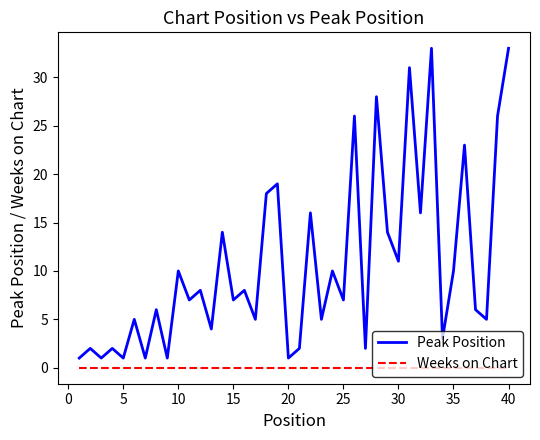

Which series has the largest total across all categories?

Peak Position